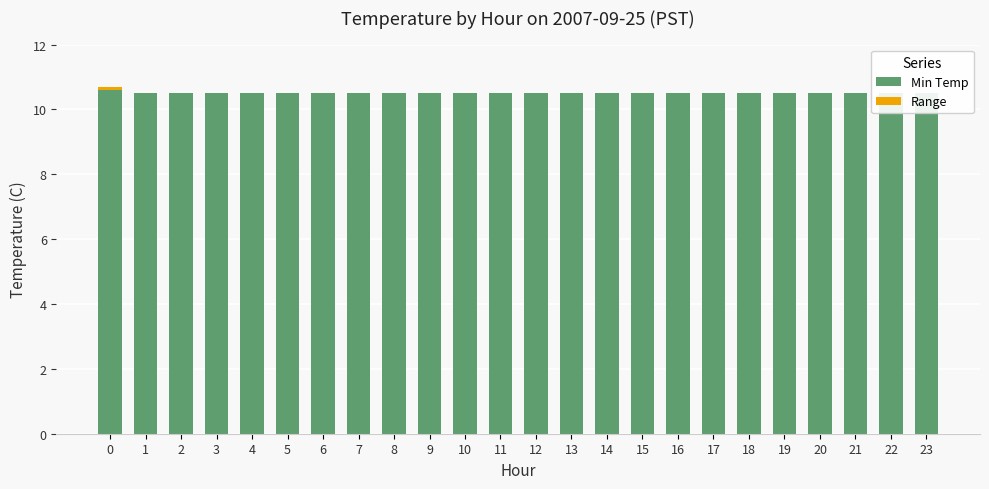

Where is Range nearest to the value 0?

1